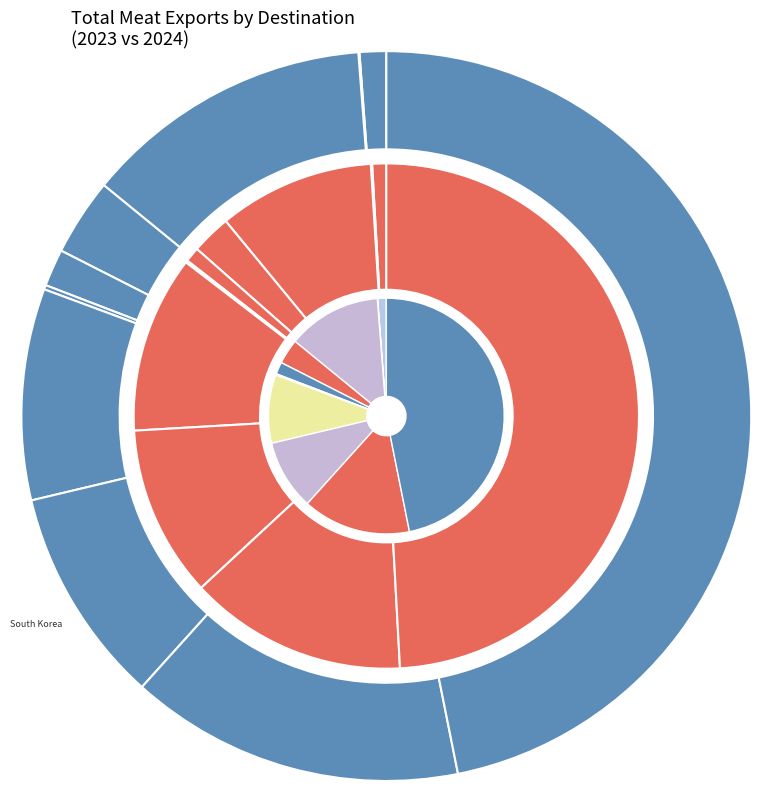

Rank the series by their maximum value, from lowest to highest.

values_2023, values_2024